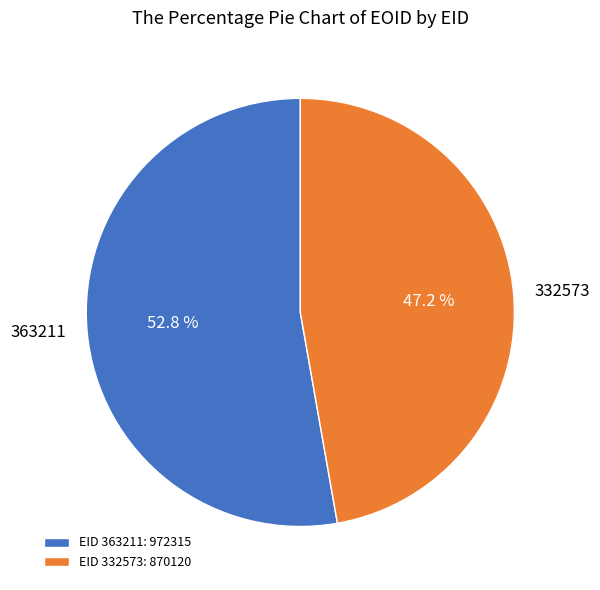

To the nearest percent, what is the average slice percentage?

50%